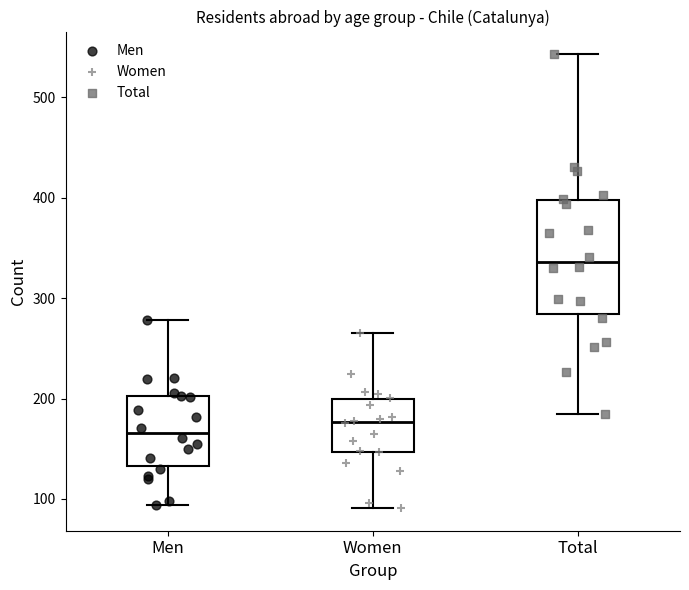

Where is the upper edge of the box for Men on the y-axis? The values are not printed on the chart, so give them approximately, as read against the axis.

200